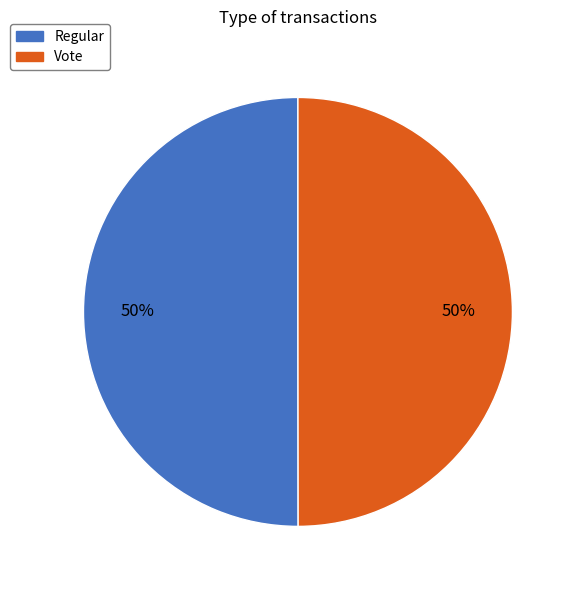

What percentage is the Regular slice, to the nearest percent?

50%